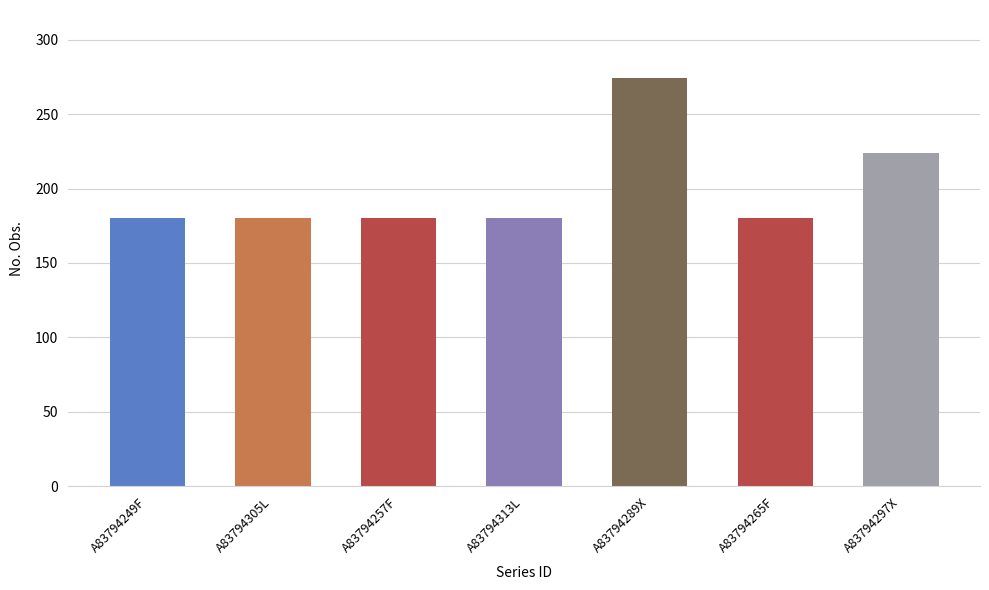

At which label is the value closest to 227?

A83794297X